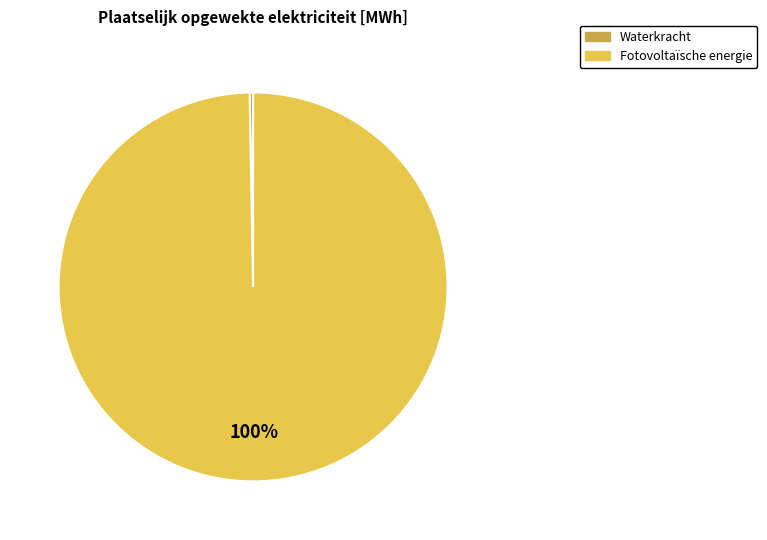

To the nearest percent, what is the average slice percentage?

50%